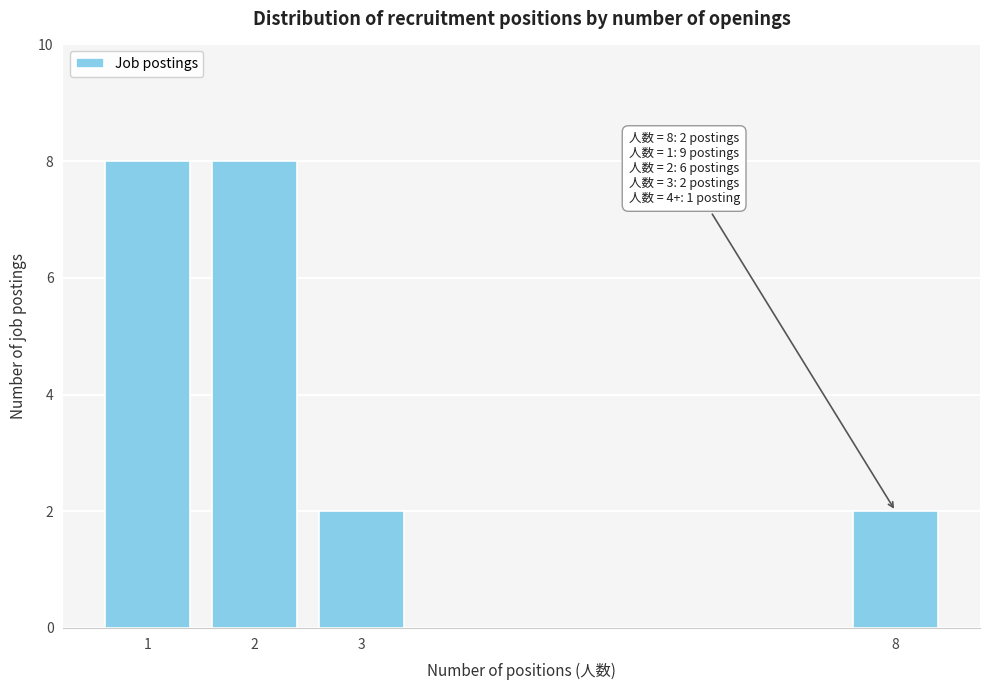

Reading left to right, transcribe all the data shown in this chart.

1=8	2=8	3=2	8=2